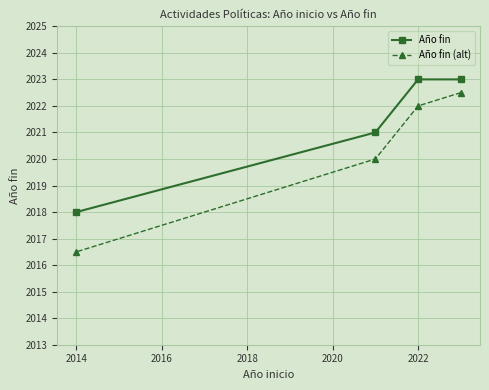

The Año fin (alt) series shows 2022.0 at 2022. True or false?

True